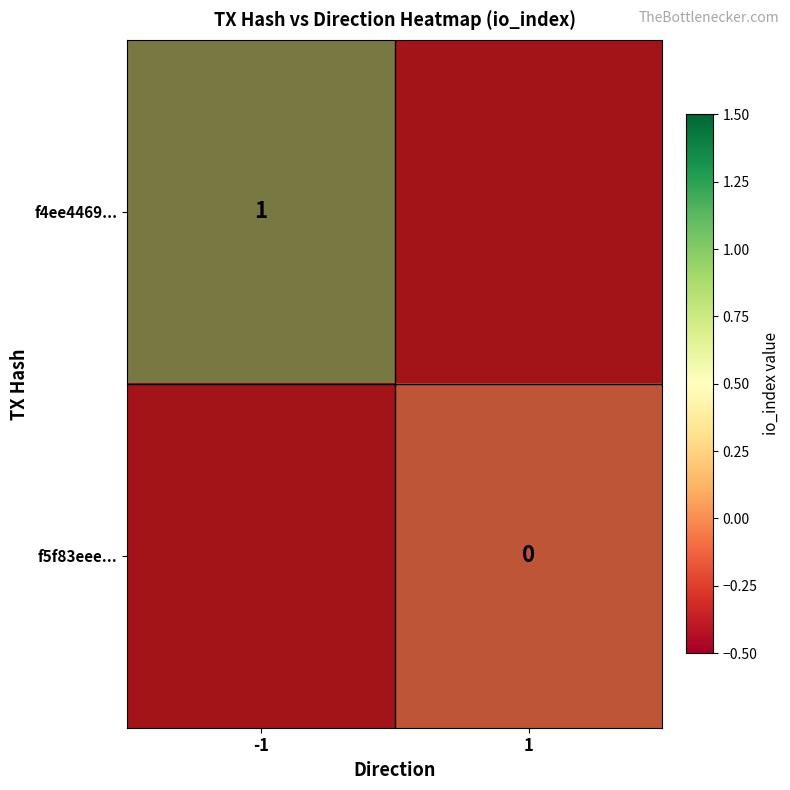

Between direction and io_index, which series saw the biggest shift?

f4ee4469...